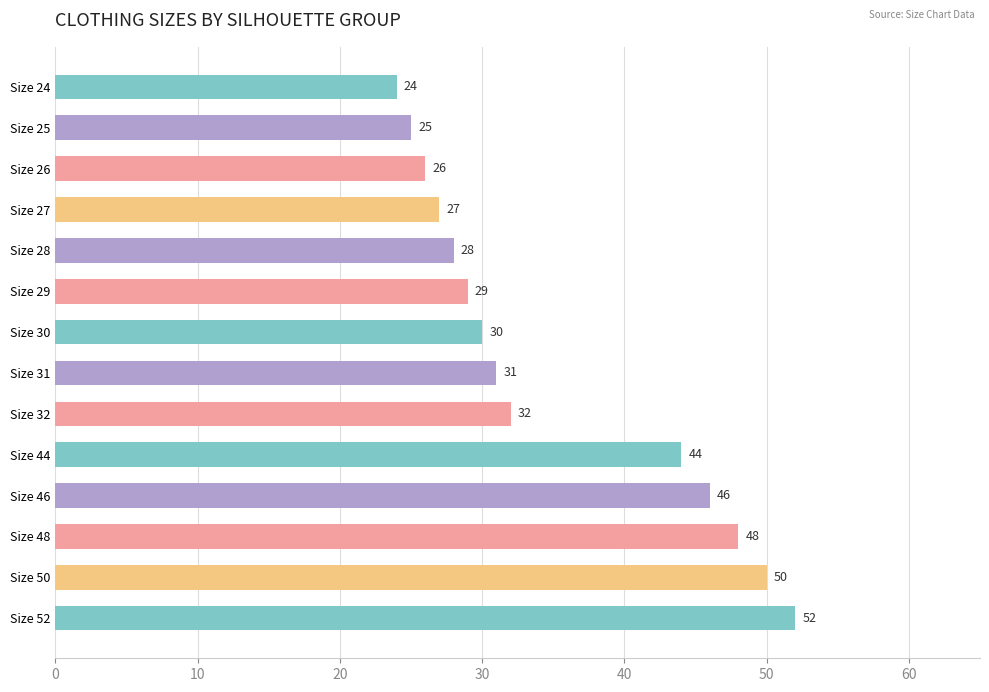

What is the difference between the maximum and minimum values?

28